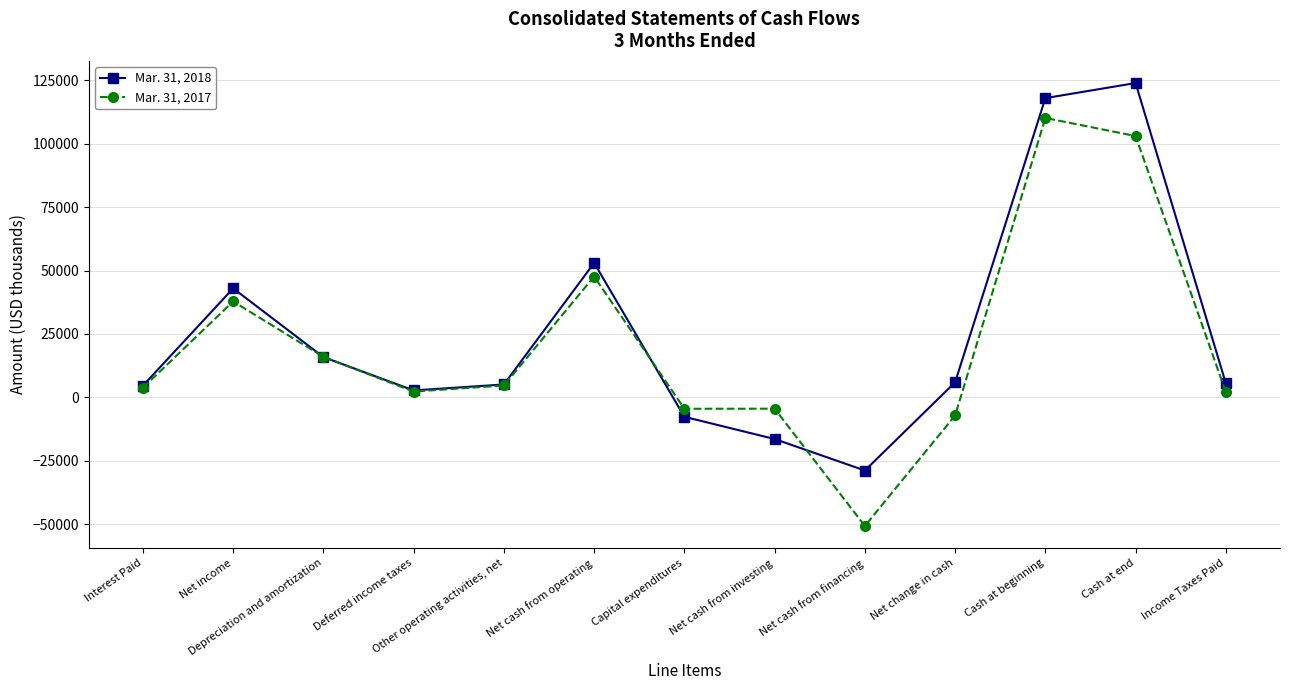

List the labels in order of Mar. 31, 2017 value, smallest first.

Net cash from financing, Net change in cash, Capital expenditures, Net cash from investing, Income Taxes Paid, Deferred income taxes, Interest Paid, Other operating activities, net, Depreciation and amortization, Net income, Net cash from operating, Cash at end, Cash at beginning